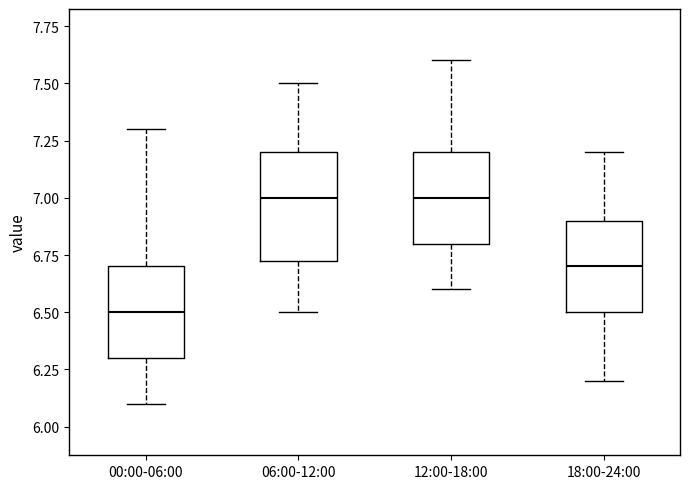

Which box is the tallest, from its lower edge to its upper edge?

06:00-12:00